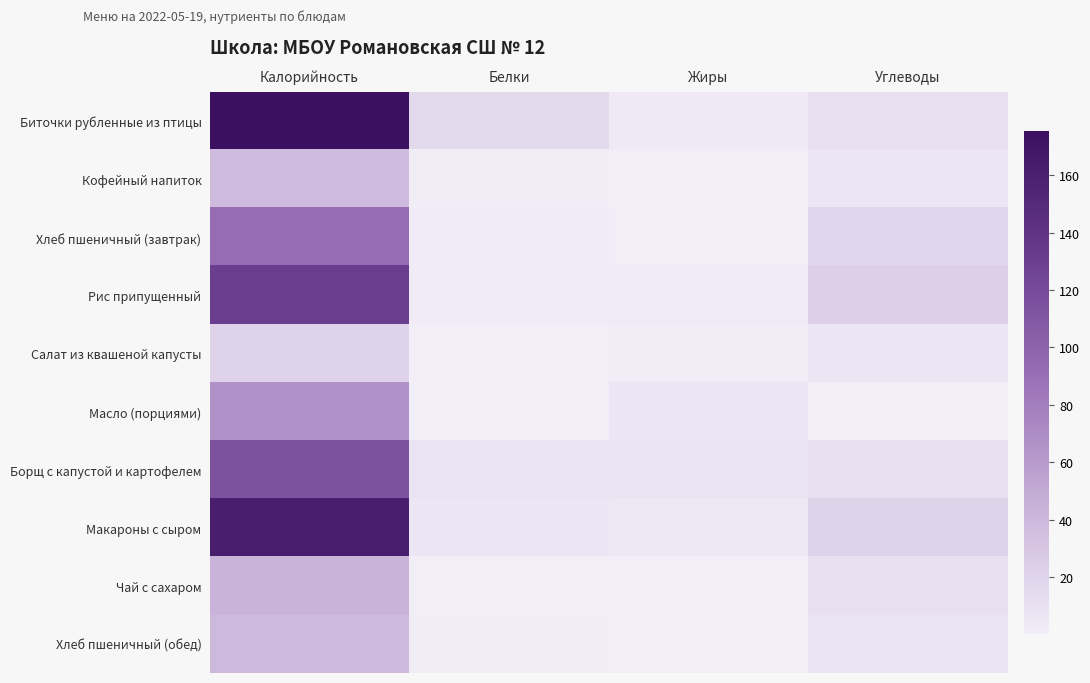

Which series changed the most between Белки and Жиры?

Биточки рубленные из птицы